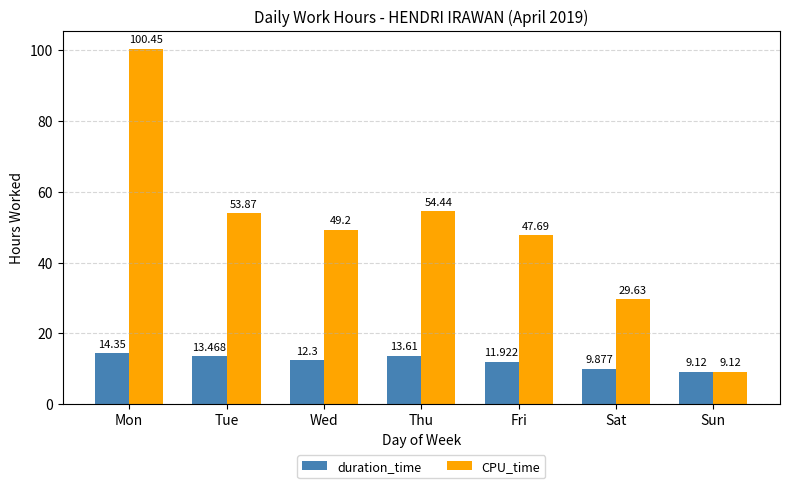

What is the maximum value shown in the chart?

100.5